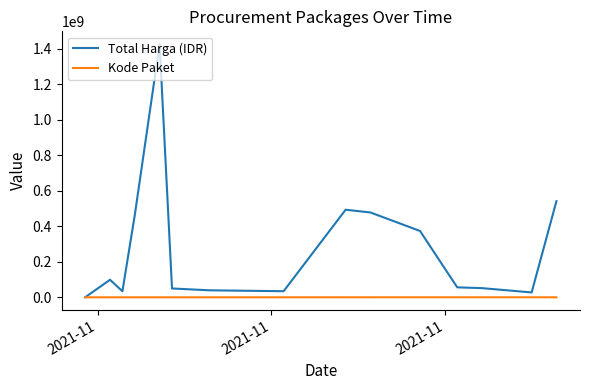

Rank the series by their maximum value, from highest to lowest.

Total Harga (IDR), Kode Paket